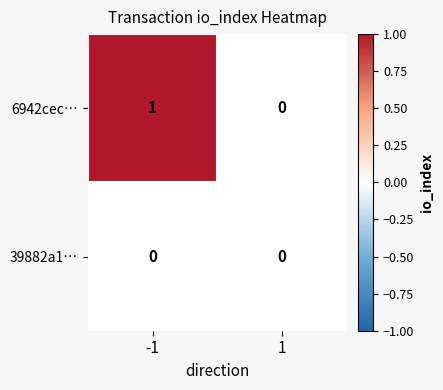

Is the value of 6942cec… at -1 greater than the value of 39882a1… at 1?

Yes